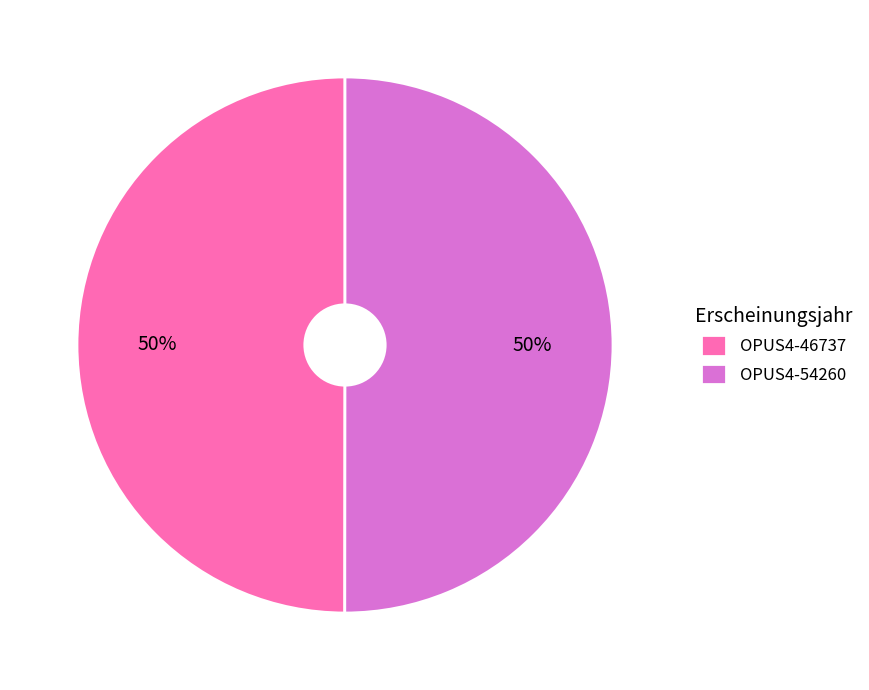

Is the sum of OPUS4-46737 and OPUS4-54260 greater than half?

Yes